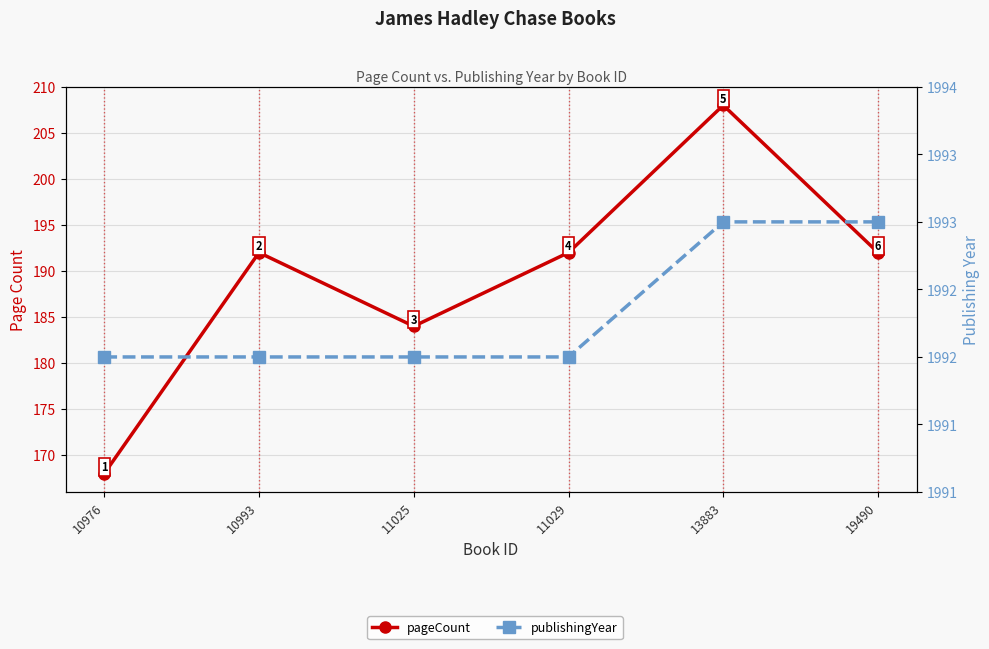

True or false: publishingYear and pageCount cross at least once.

False